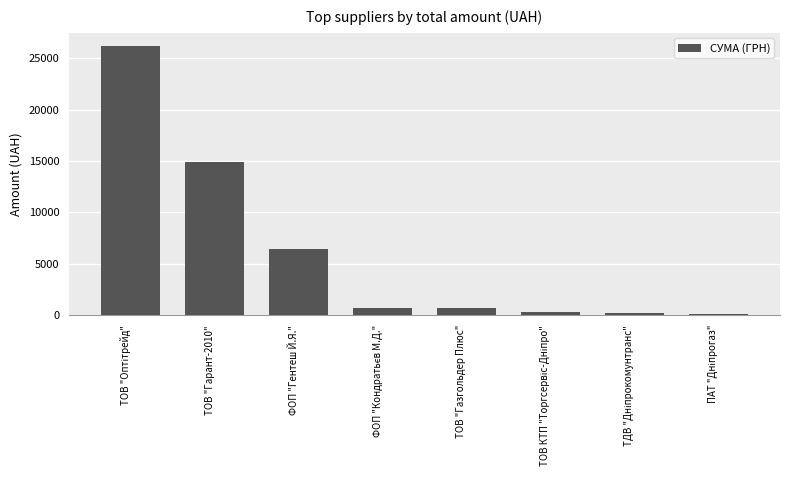

How many categories are shown in the chart?

8